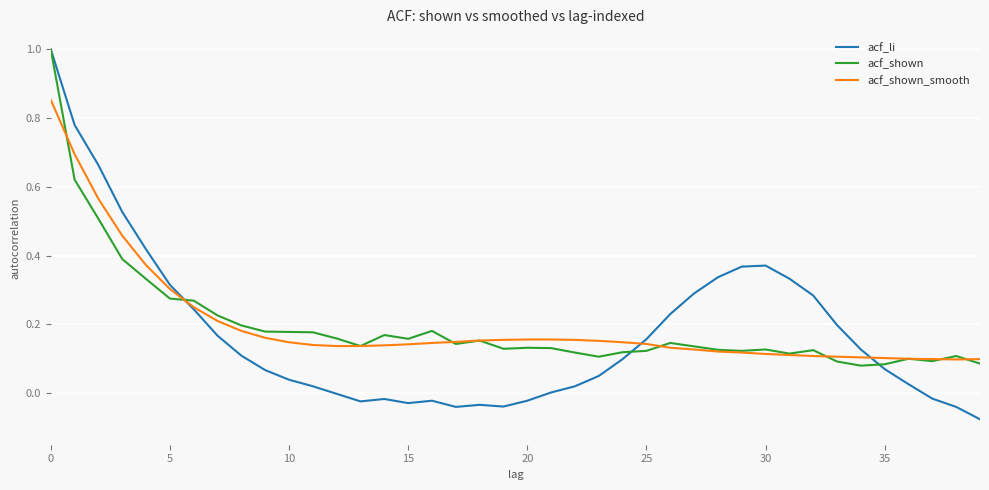

Which series has the widest spread of values?

acf_li